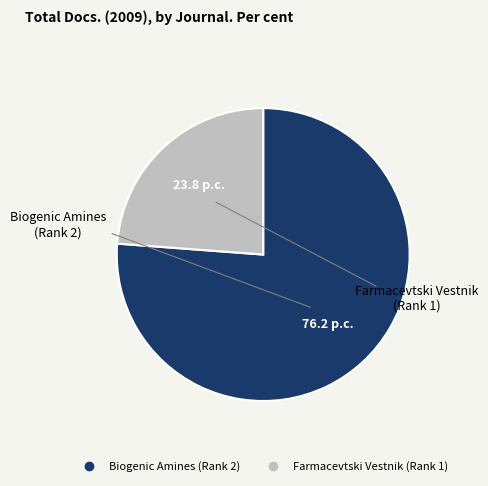

Which category has the smallest portion of the pie?

Farmacevtski Vestnik (Rank 1)